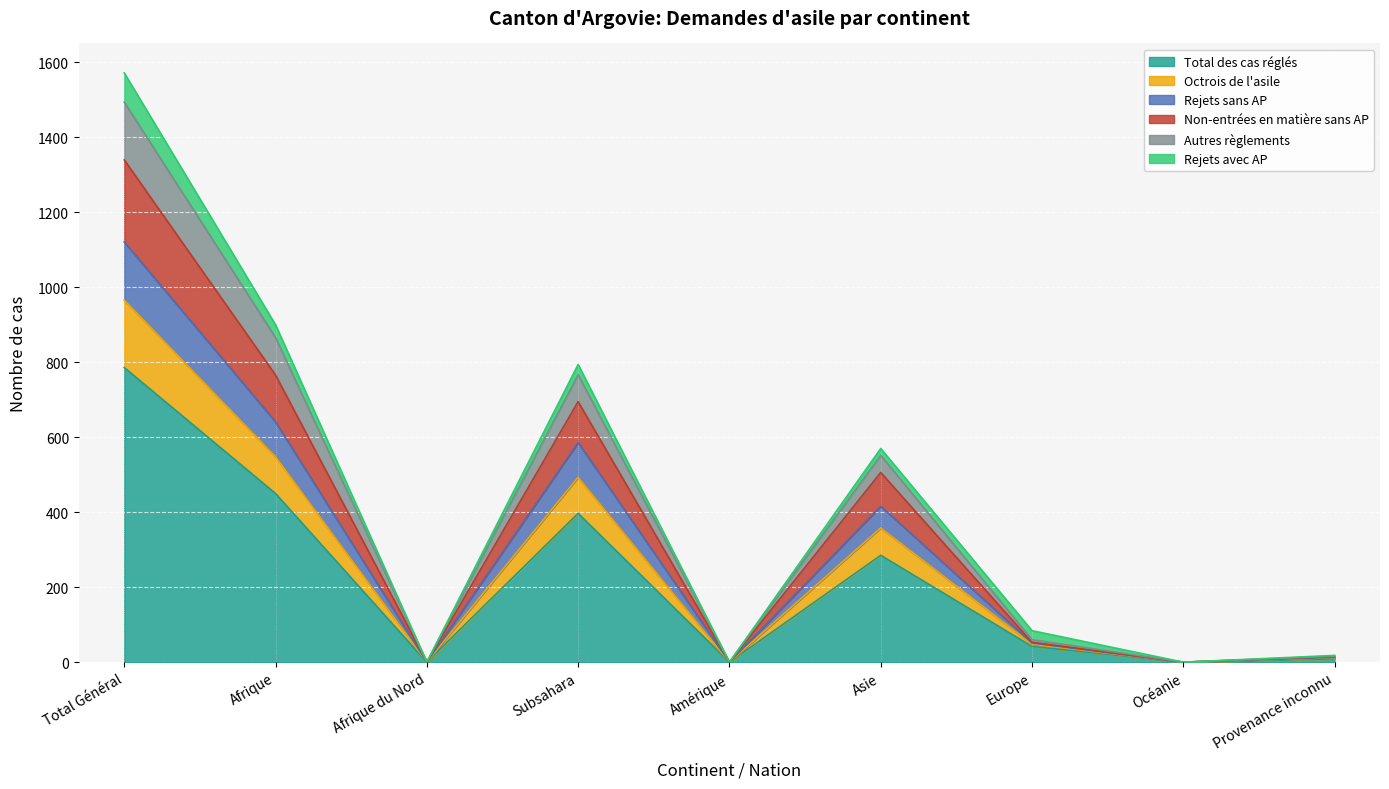

Where is the first local maximum for Total des cas réglés?

Subsahara